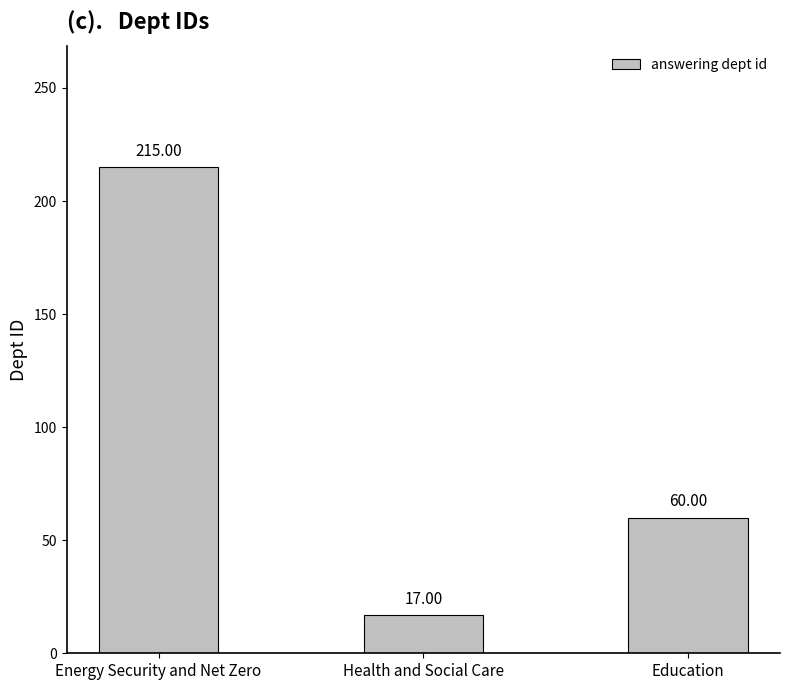

What is the change in value from Energy Security and Net Zero to Education?

-155